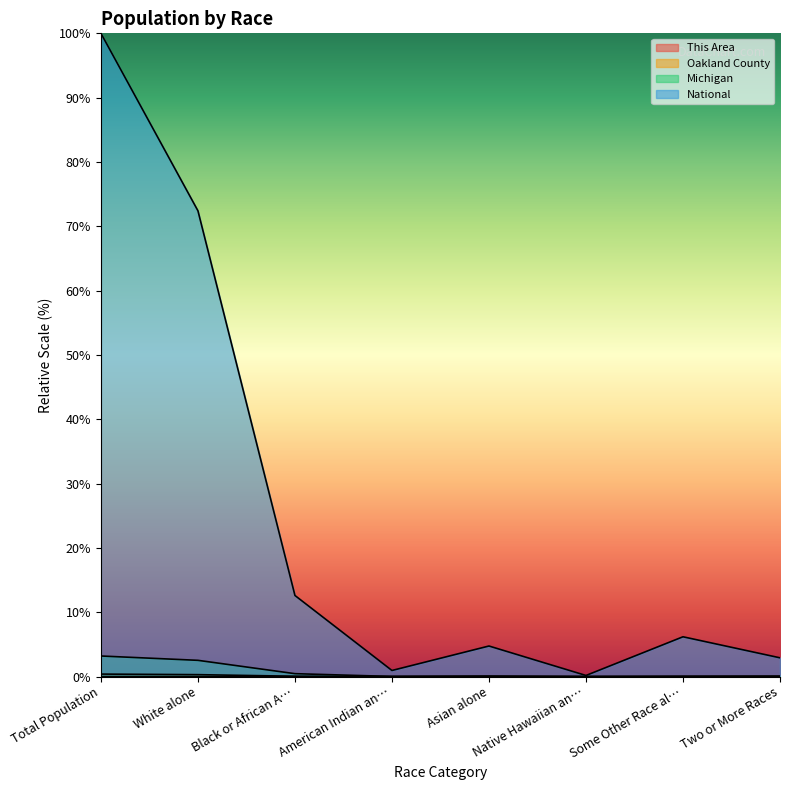

What is the label of the 7th point from the right?

White alone